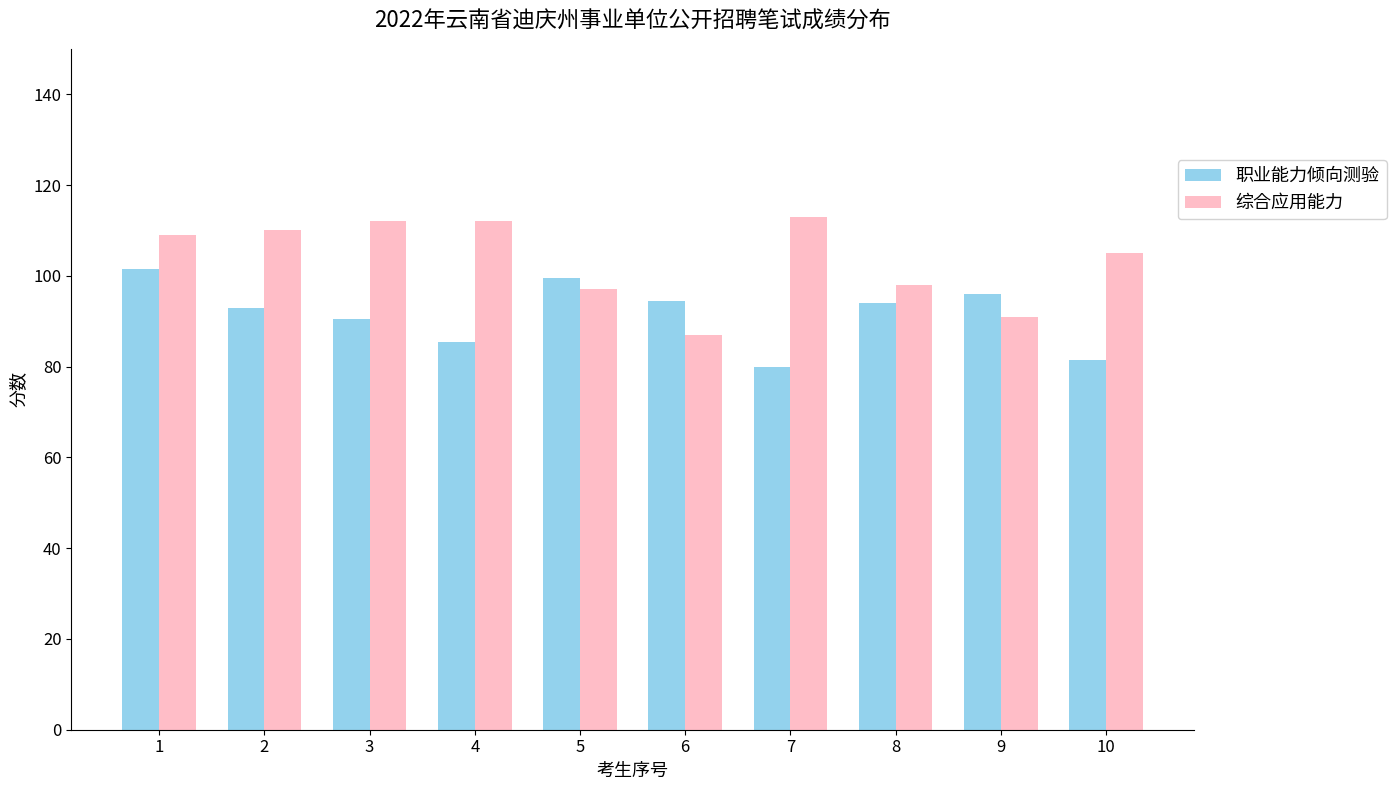

True or false: 综合应用能力 has a value of 110.0 at 2.

True